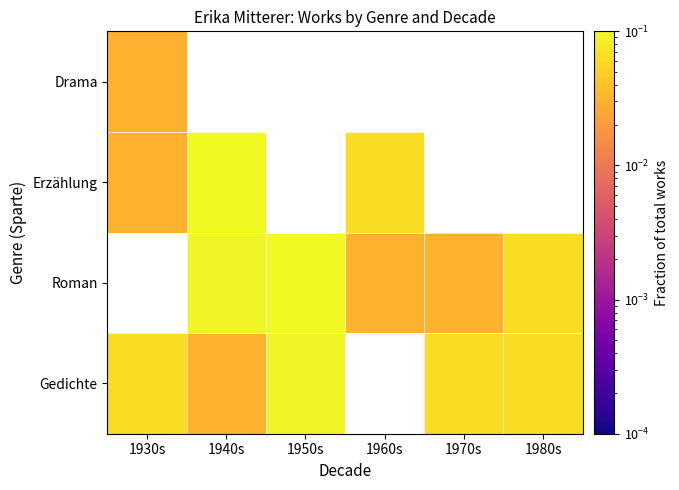

Is the value of Roman at 1960s greater than the value of Erzählung at 1940s?

No